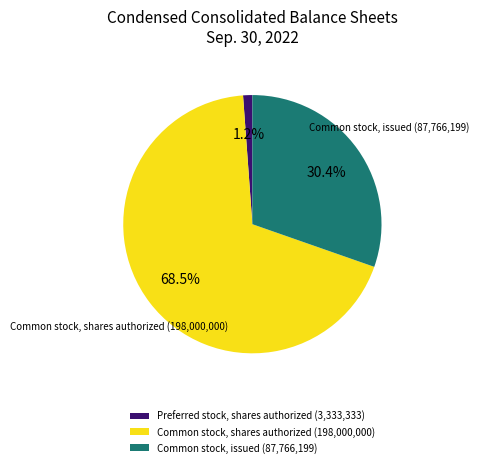

True or false: Common stock, issued accounts for 44% of the total.

False